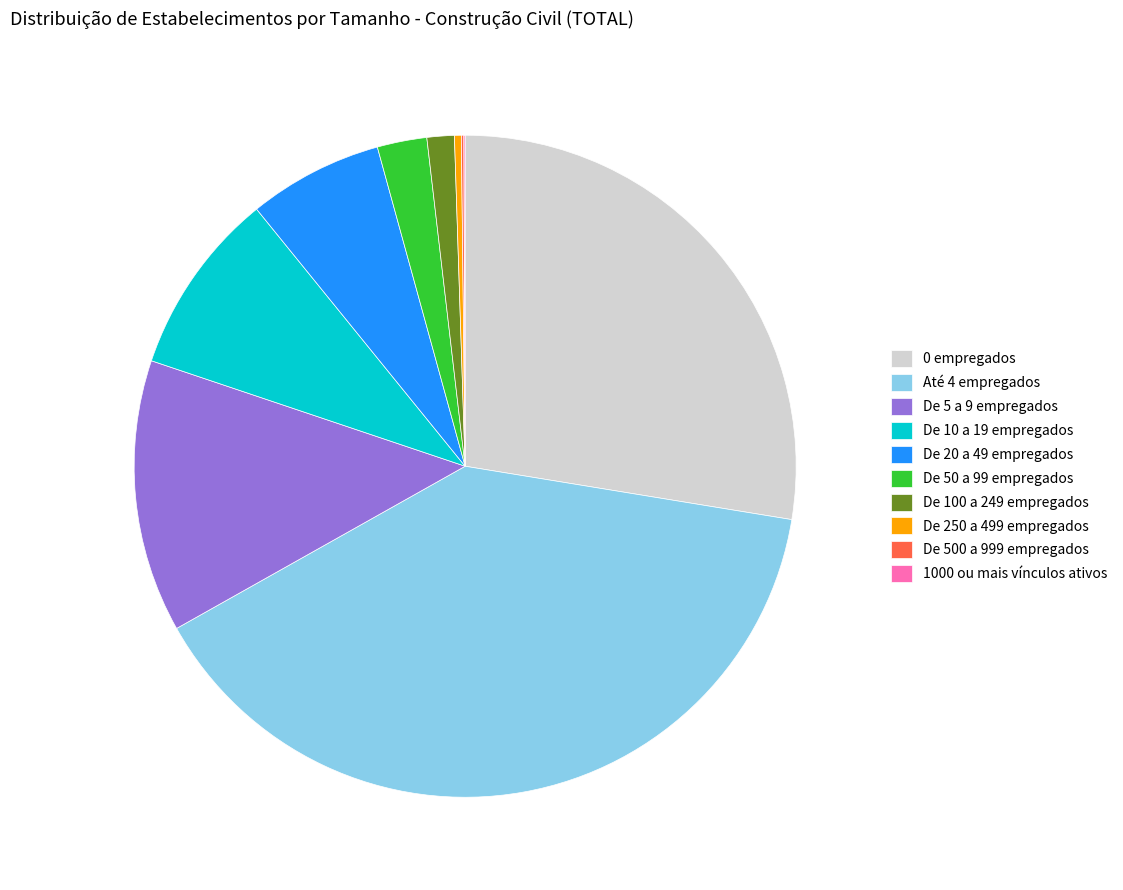

Which slice is the largest?

Até 4 empregados